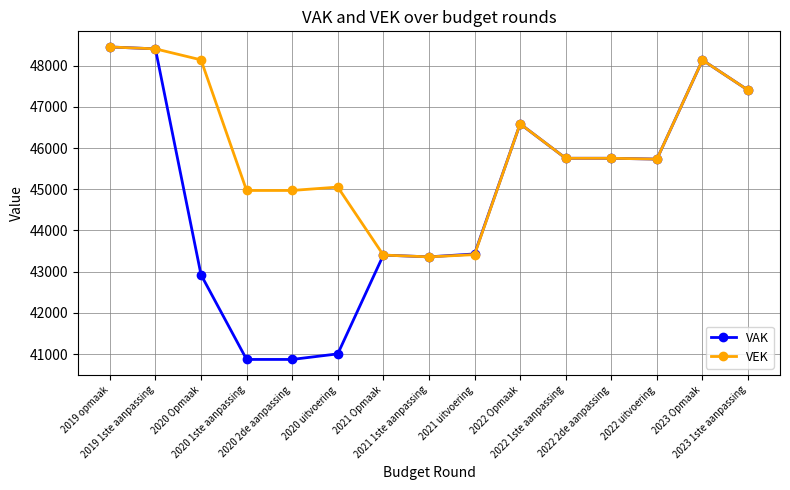

What is the sum of the VEK values at 2019 opmaak and 2020 1ste aanpassing?

93422